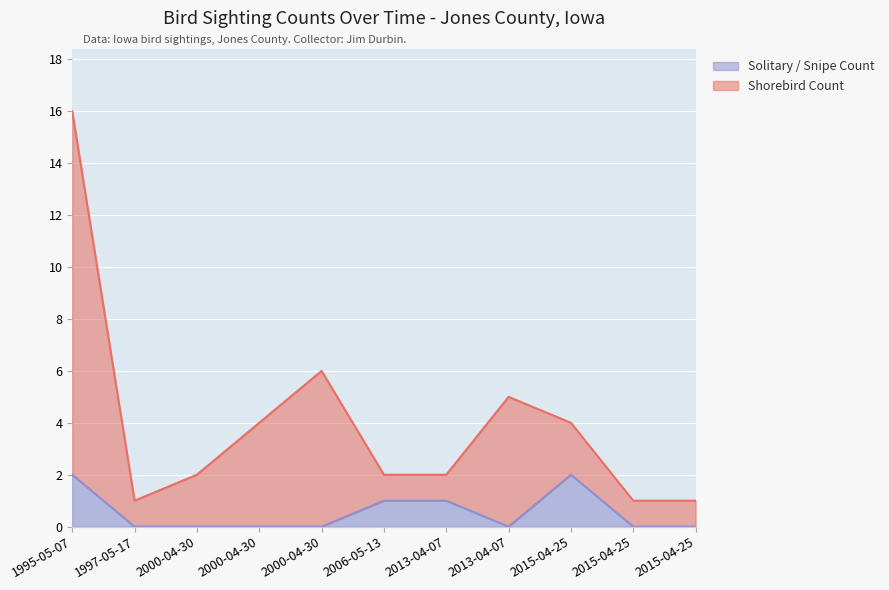

True or false: Shorebird Count and Solitary / Snipe Count cross at least once.

False